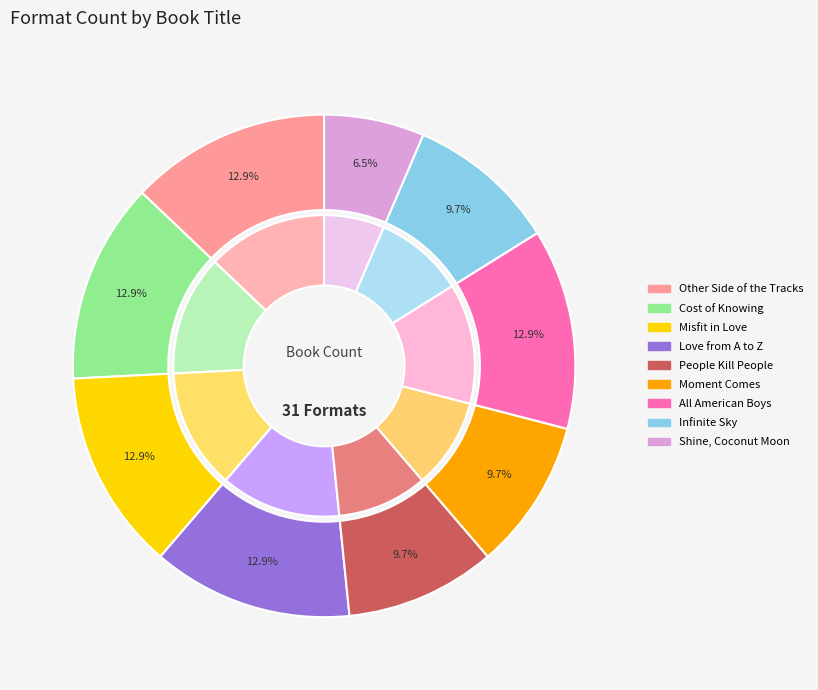

Combined, do Infinite Sky and Shine, Coconut Moon account for over 50%?

No